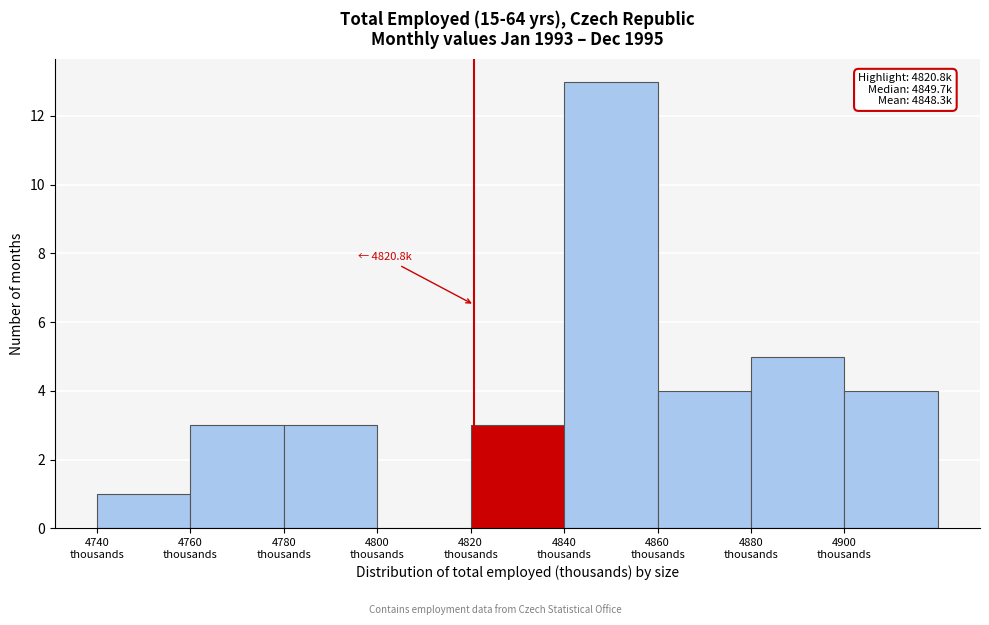

Over which range of the x-axis is the bar tallest?

4840 to 4860